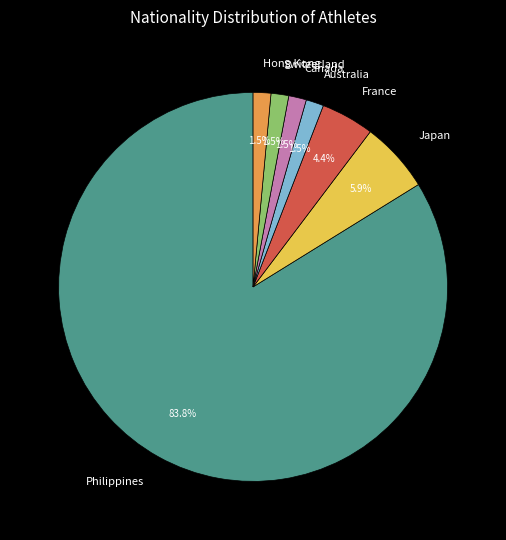

To the nearest percent, what is the difference between the Hong Kong and Philippines slice percentages?

82%